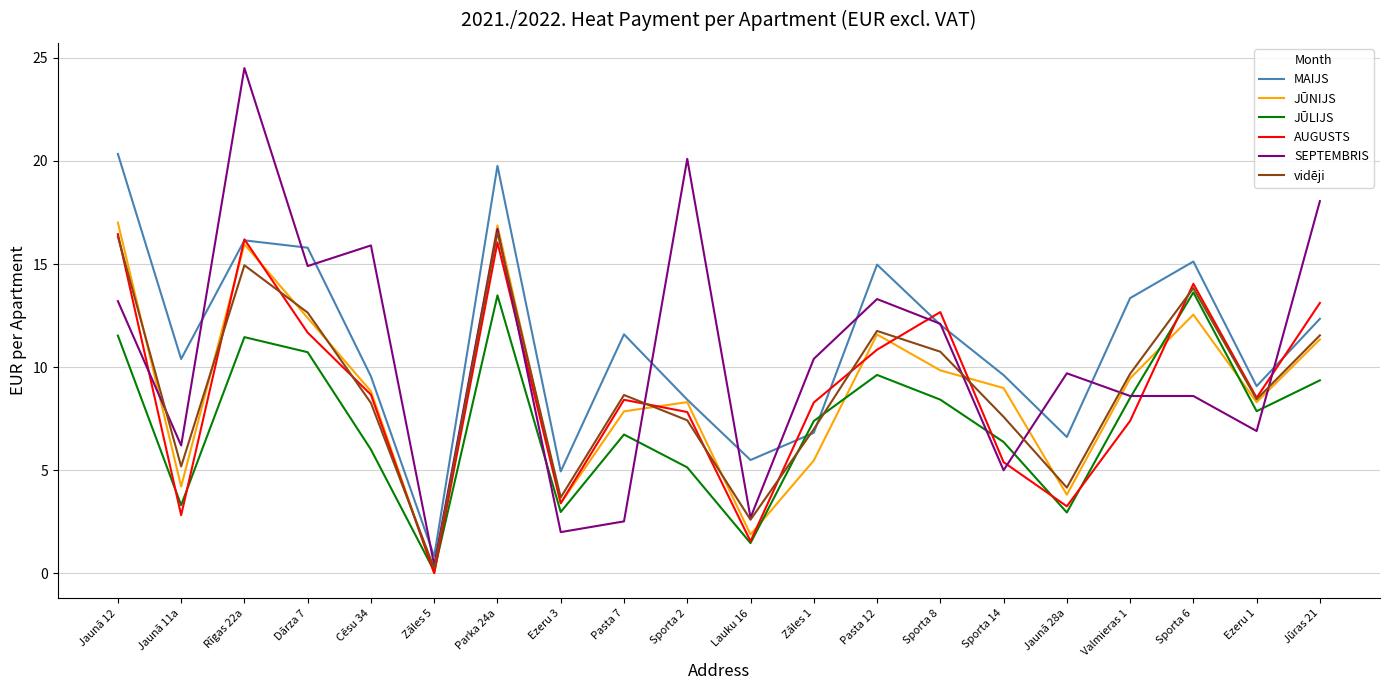

What is the difference between the highest and lowest values at Pasta 12?

5.3